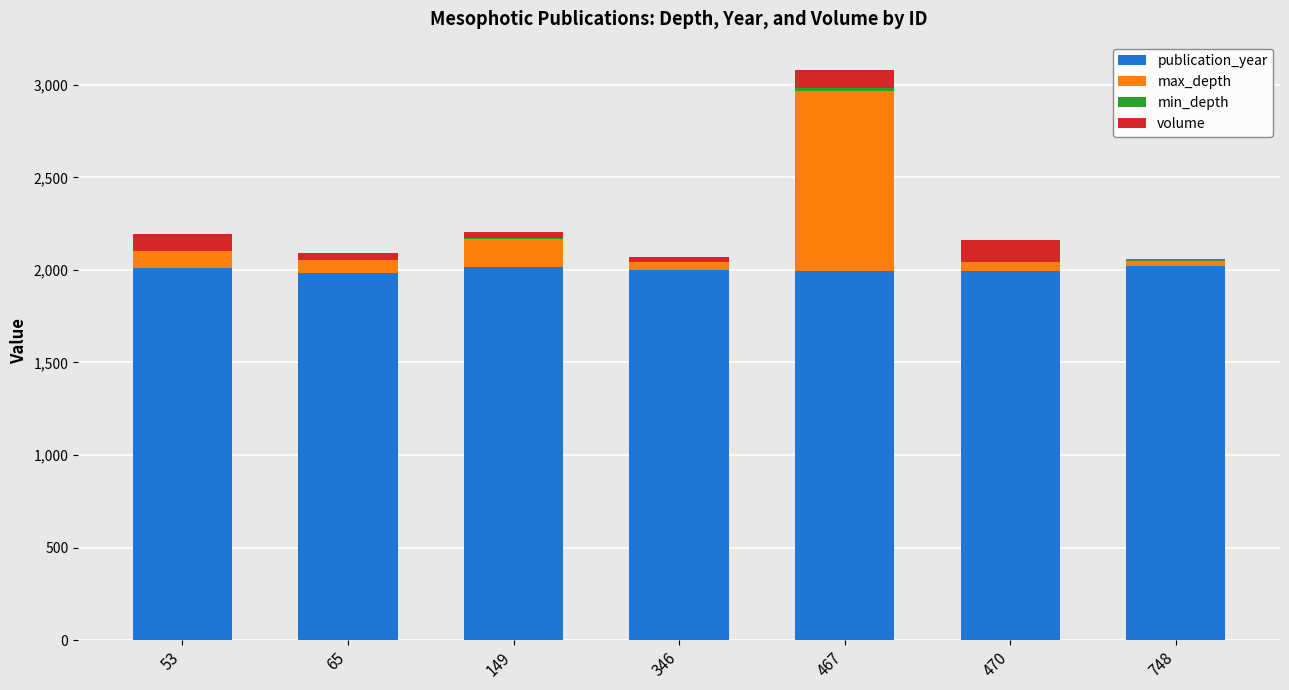

What is the maximum value for publication_year?

2019